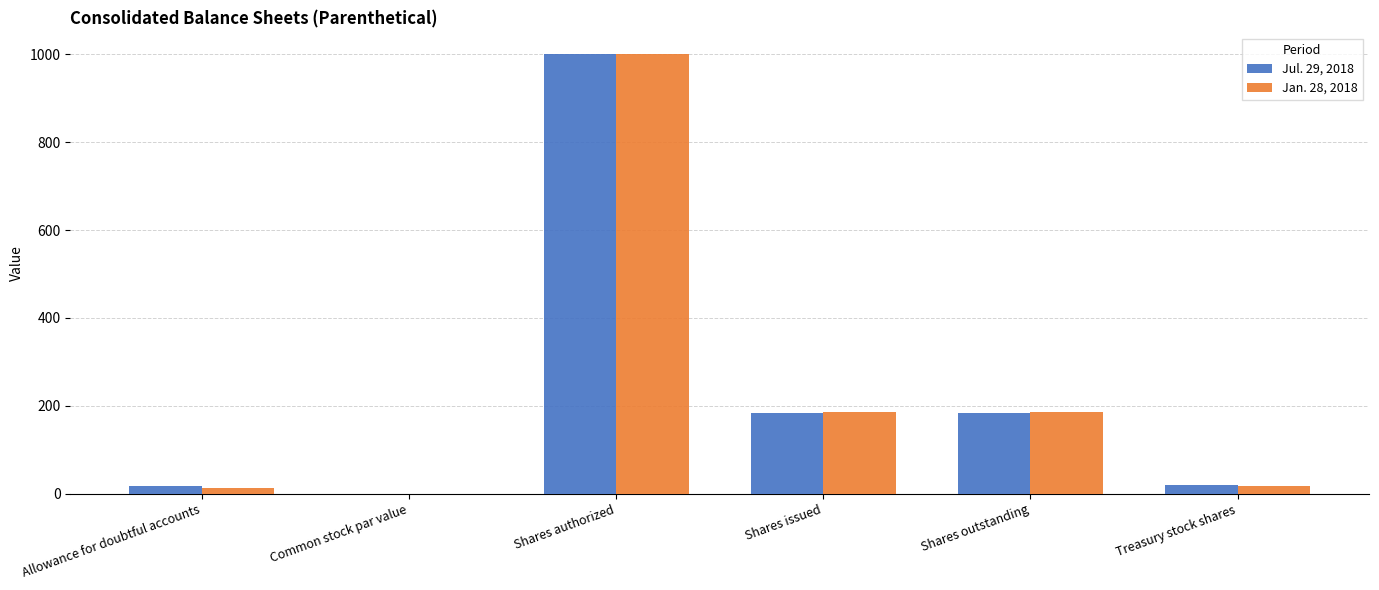

Between Shares authorized and Shares issued, which series saw the biggest shift?

Jul. 29, 2018